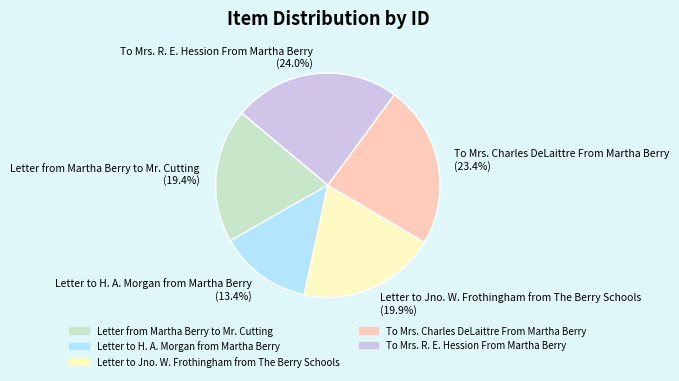

The To Mrs. R. E. Hession From Martha Berry slice represents 15% of the pie. True or false?

False